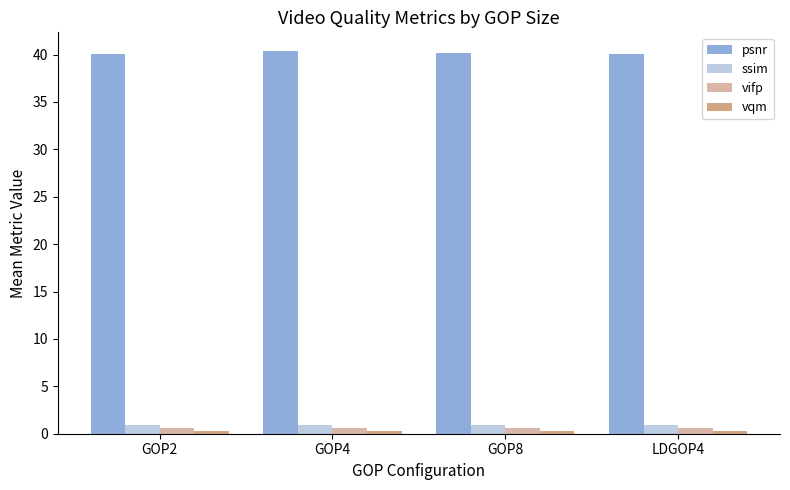

What is the minimum value for ssim?

1.0